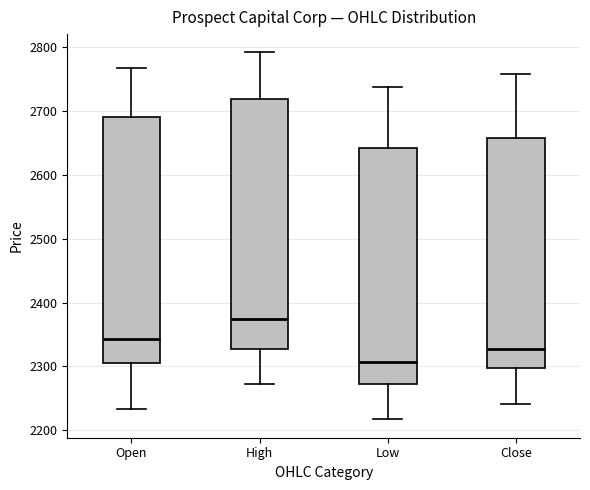

Where is the lower edge of the box for Close on the y-axis? The values are not printed on the chart, so give them approximately, as read against the axis.

2300